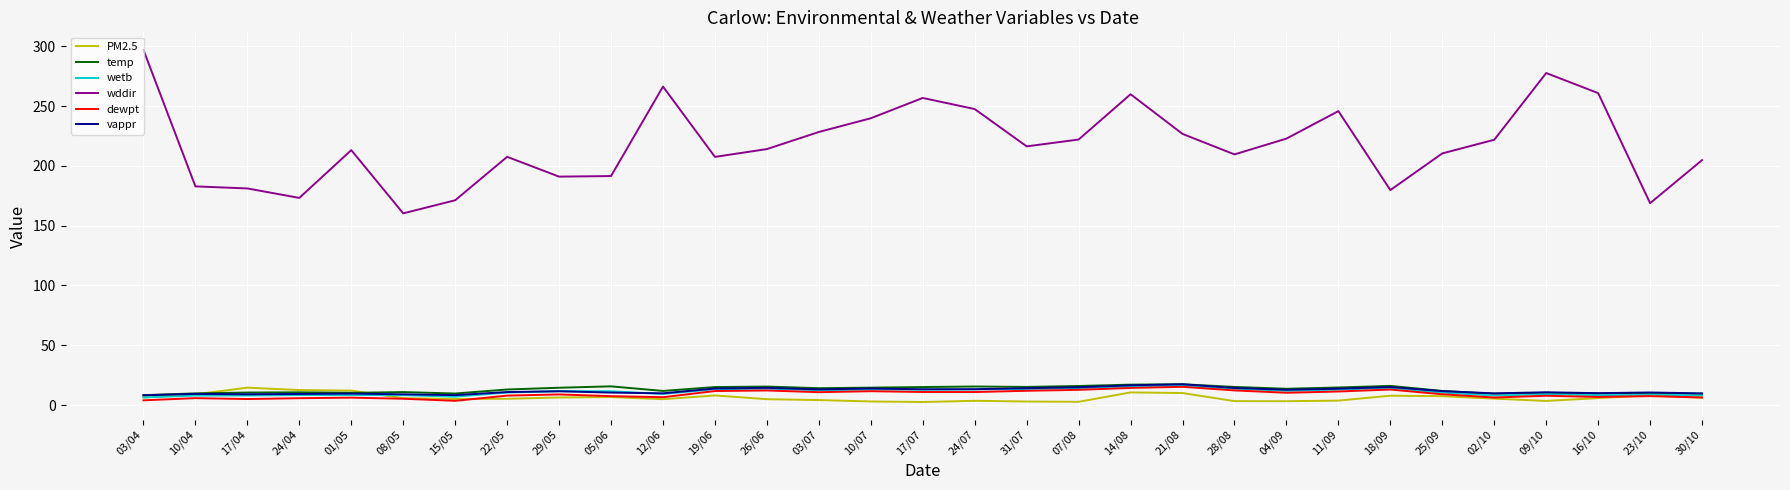

True or false: temp and wddir cross at least once.

False